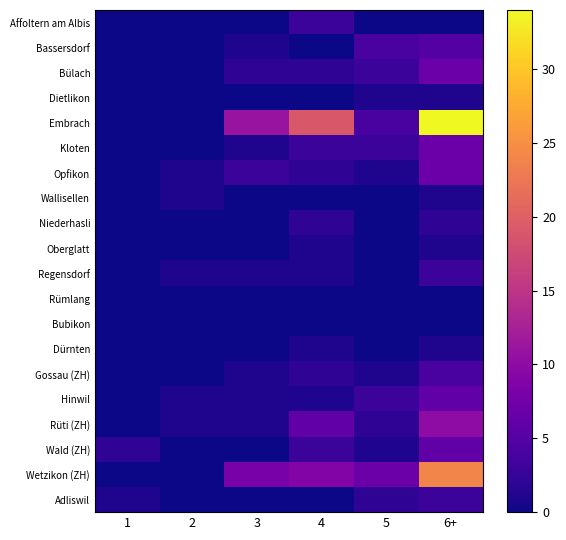

List the series in order of their peak value, lowest first.

Rümlang, Bubikon, Dietlikon, Wallisellen, Oberglatt, Dürnten, Niederhasli, Affoltern am Albis, Regensdorf, Adliswil, Gossau (ZH), Bassersdorf, Hinwil, Wald (ZH), Bülach, Kloten, Opfikon, Rüti (ZH), Wetzikon (ZH), Embrach